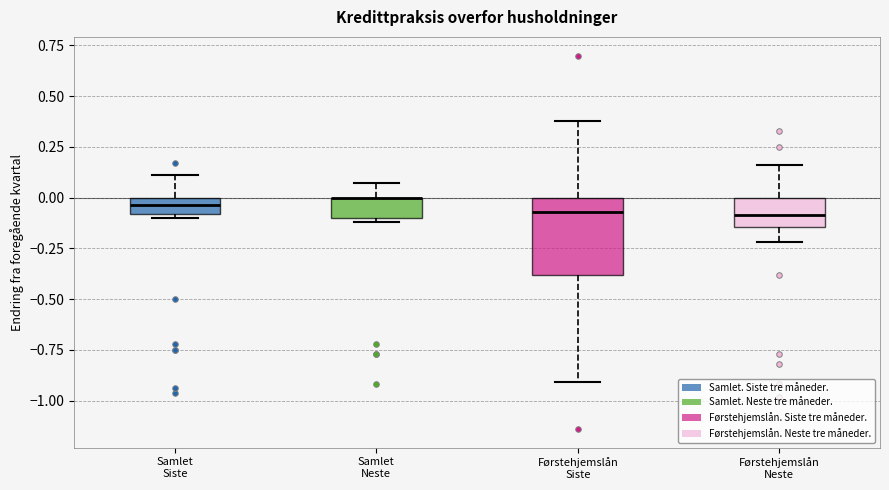

Which box is the tallest, from its lower edge to its upper edge?

Førstehjemslån Siste